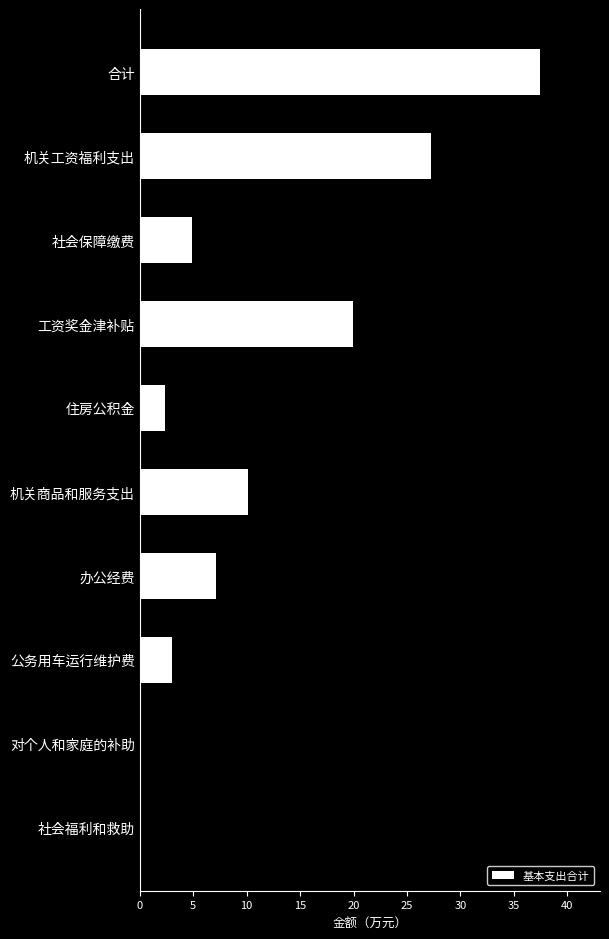

Count the number of values greater than 7.

5